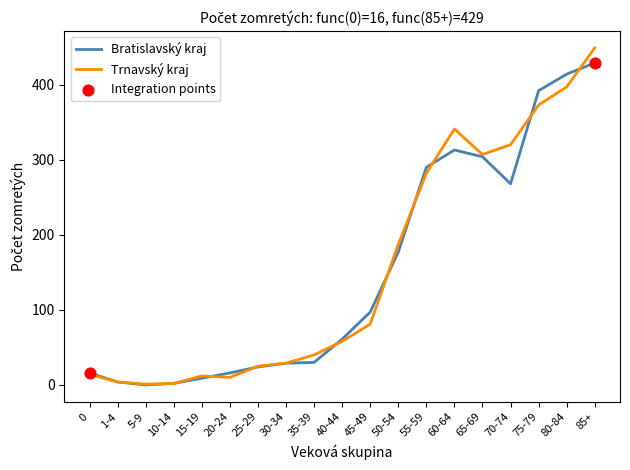

Which series changed the most between 5-9 and 30-34?

Bratislavský kraj